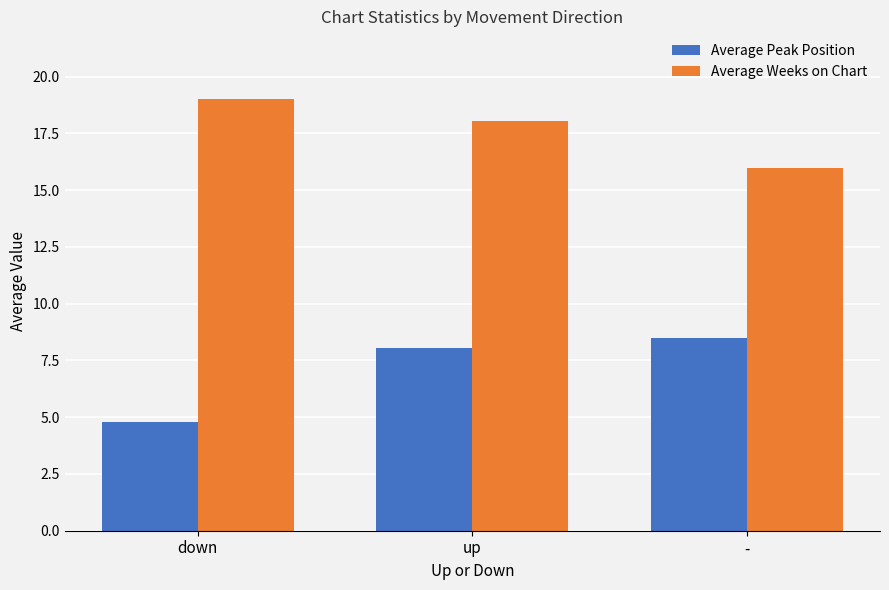

Between down and up, which series saw the biggest shift?

Average Peak Position